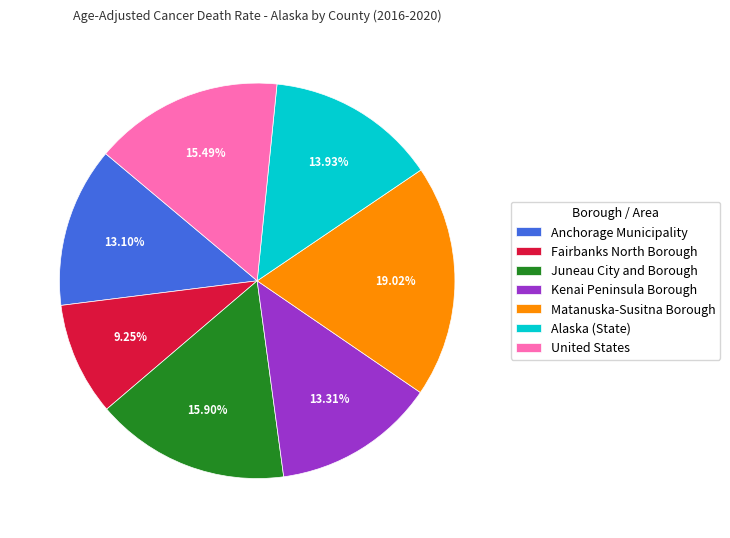

The United States slice represents 15% of the pie. True or false?

True